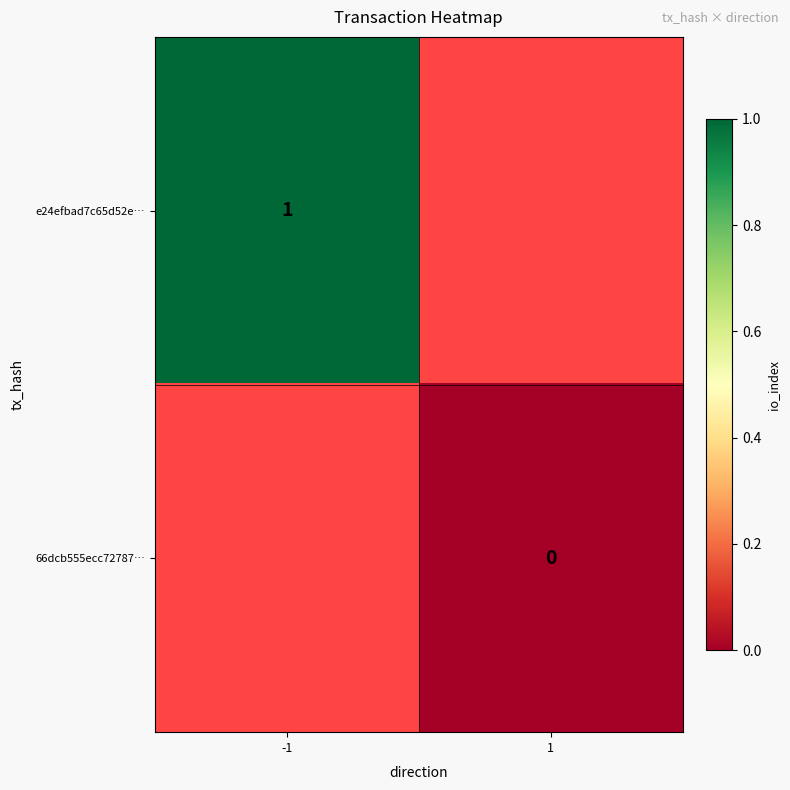

The value of e24efbad7c65d52e… at -1 is 1. True or false?

True